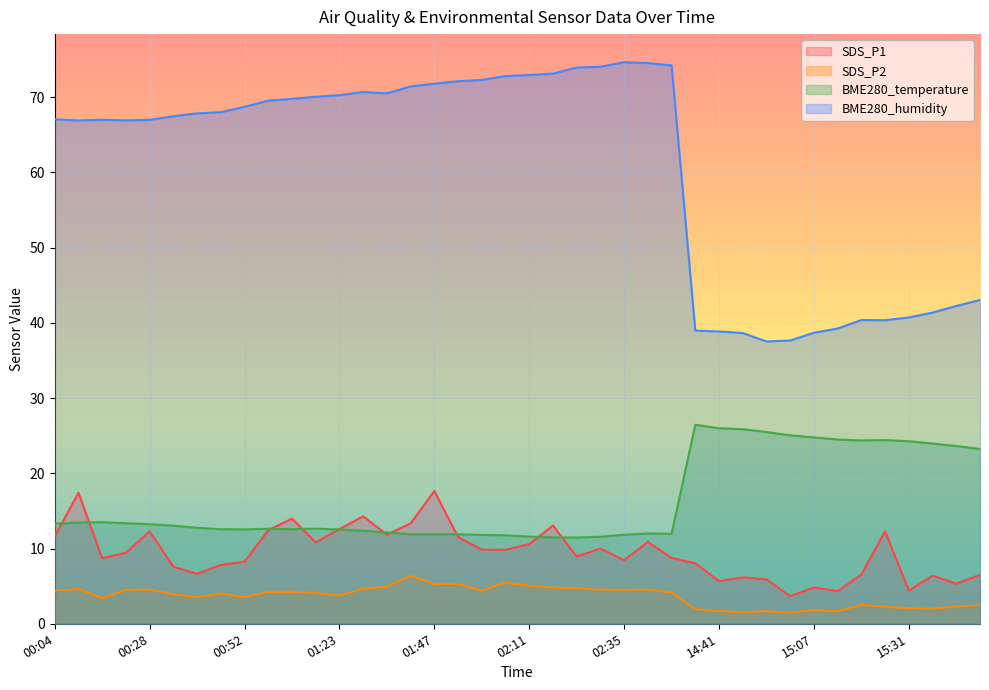

Reading right to left, list all the values displayed in this chart.

SDS_P1: 15:56=6.5	15:43=5.3	15:37=6.4	15:31=4.4	15:25=12.3	15:19=6.5	15:13=4.3	15:07=4.8	15:00=3.7	14:54=5.9	14:47=6.2	14:41=5.7	14:35=8.0	02:47=8.8	02:41=10.9	02:35=8.4	02:29=10.0	02:23=8.9	02:17=13.1	02:11=10.6	02:05=9.8	01:59=9.8	01:53=11.5	01:47=17.6	01:41=13.3	01:35=11.8	01:29=14.3	01:23=12.6	01:10=10.8	01:04=14.0	00:58=12.4	00:52=8.2	00:46=7.8	00:40=6.7	00:34=7.6	00:28=12.3	00:22=9.4	00:16=8.7	00:10=17.4	00:04=11.6
SDS_P2: 15:56=2.5	15:43=2.3	15:37=2.0	15:31=2.0	15:25=2.3	15:19=2.5	15:13=1.7	15:07=1.8	15:00=1.5	14:54=1.7	14:47=1.5	14:41=1.7	14:35=1.9	02:47=4.2	02:41=4.5	02:35=4.5	02:29=4.5	02:23=4.7	02:17=4.8	02:11=5.0	02:05=5.5	01:59=4.4	01:53=5.3	01:47=5.3	01:41=6.4	01:35=4.9	01:29=4.7	01:23=3.8	01:10=4.1	01:04=4.2	00:58=4.2	00:52=3.5	00:46=4.0	00:40=3.5	00:34=4.0	00:28=4.5	00:22=4.5	00:16=3.4	00:10=4.6	00:04=4.4
BME280_temperature: 15:56=23.2	15:43=23.6	15:37=24.0	15:31=24.3	15:25=24.4	15:19=24.4	15:13=24.5	15:07=24.8	15:00=25.1	14:54=25.5	14:47=25.9	14:41=26.0	14:35=26.5	02:47=12.0	02:41=12.0	02:35=11.8	02:29=11.6	02:23=11.5	02:17=11.5	02:11=11.6	02:05=11.8	01:59=11.8	01:53=11.9	01:47=11.9	01:41=11.9	01:35=12.1	01:29=12.4	01:23=12.5	01:10=12.7	01:04=12.6	00:58=12.6	00:52=12.6	00:46=12.6	00:40=12.8	00:34=13.0	00:28=13.2	00:22=13.4	00:16=13.5	00:10=13.5	00:04=13.3
BME280_humidity: 15:56=43.0	15:43=42.2	15:37=41.4	15:31=40.7	15:25=40.4	15:19=40.4	15:13=39.2	15:07=38.7	15:00=37.7	14:54=37.5	14:47=38.6	14:41=38.9	14:35=39.0	02:47=74.2	02:41=74.5	02:35=74.7	02:29=74.0	02:23=74.0	02:17=73.1	02:11=73.0	02:05=72.8	01:59=72.3	01:53=72.1	01:47=71.8	01:41=71.4	01:35=70.5	01:29=70.7	01:23=70.3	01:10=70.1	01:04=69.8	00:58=69.5	00:52=68.7	00:46=68.0	00:40=67.9	00:34=67.5	00:28=67.0	00:22=66.9	00:16=67.0	00:10=66.9	00:04=67.1